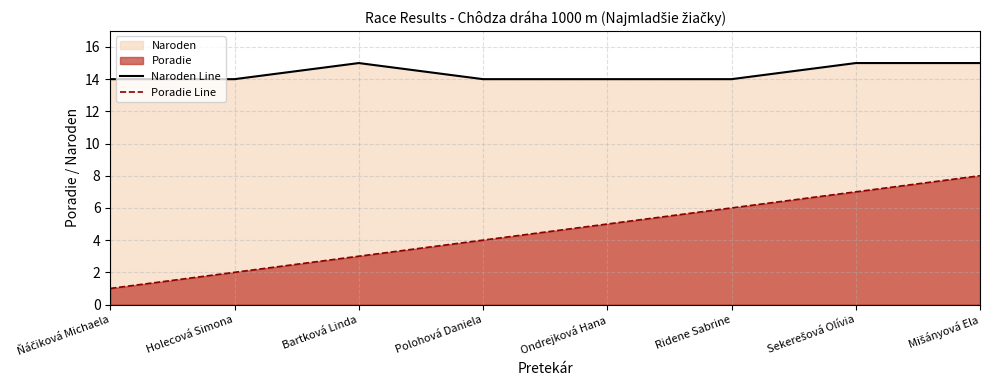

Is the value of Naroden Line at Polohová Daniela greater than the value of Poradie Line at Holecová Simona?

Yes